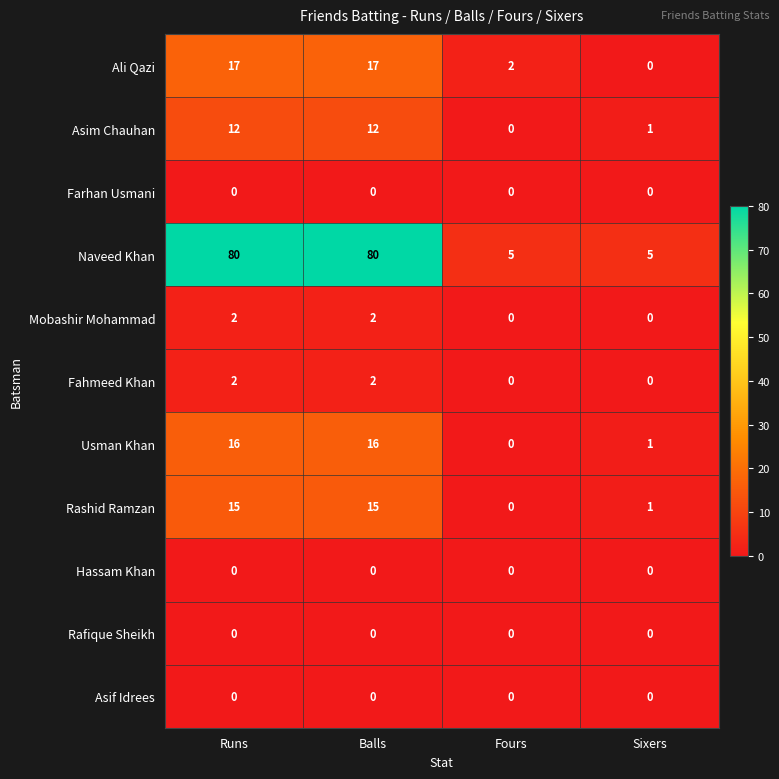

Where is Asim Chauhan nearest to the value 6?

Sixers